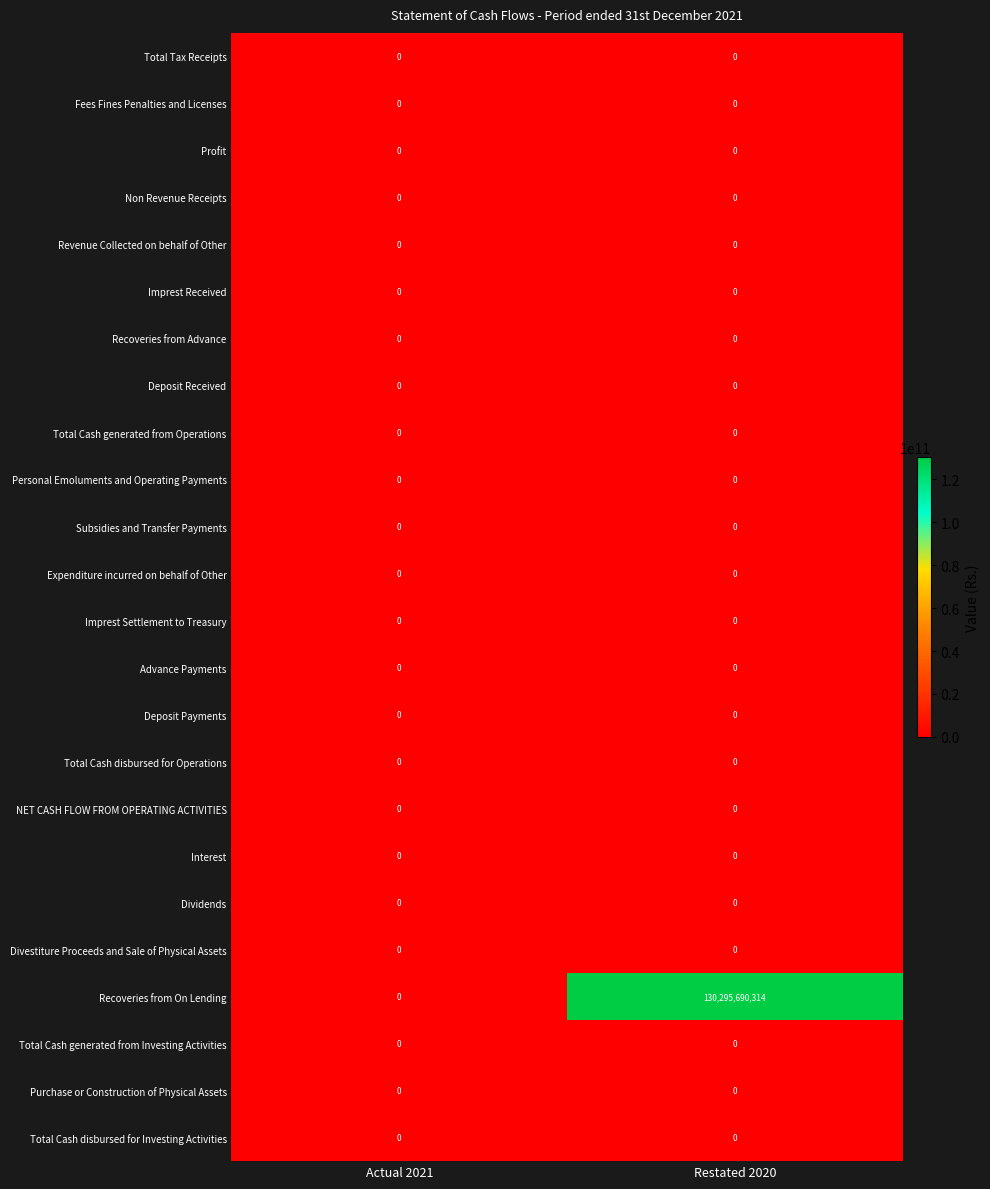

At how many categories does at least one series exceed 27903311763?

1